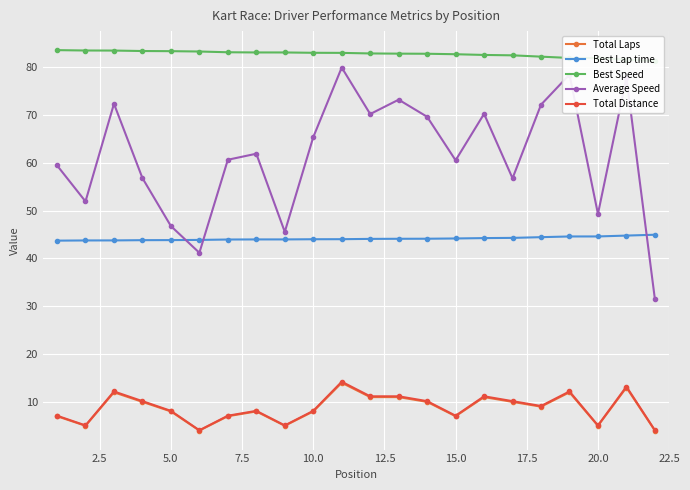

True or false: Average Speed and Best Lap time cross at least once.

True